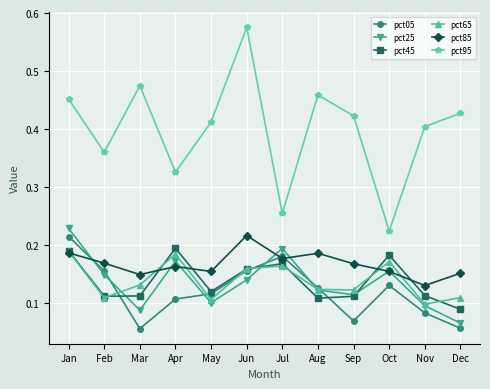

Where do pct45 and pct05 first cross each other?

Feb and Mar